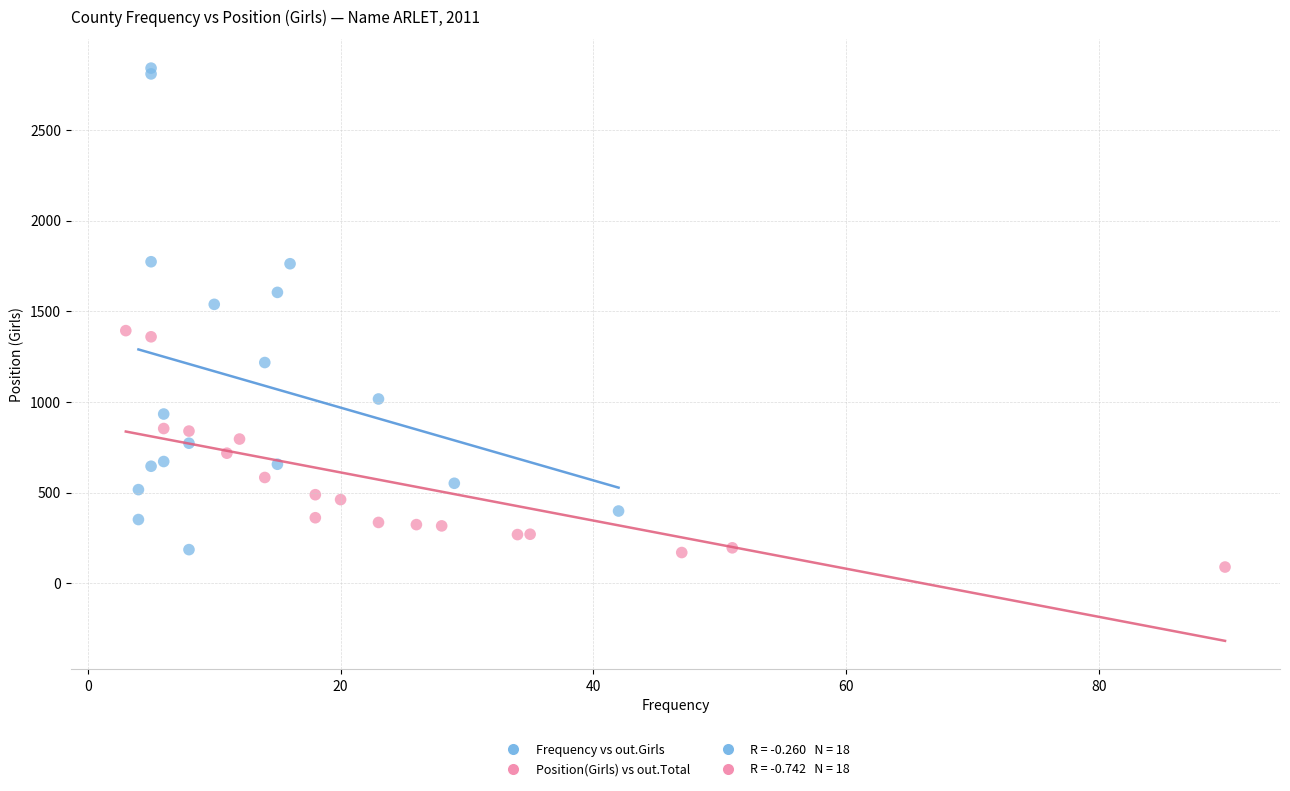

Which series has the widest spread of Y values?

Frequency vs out.Girls